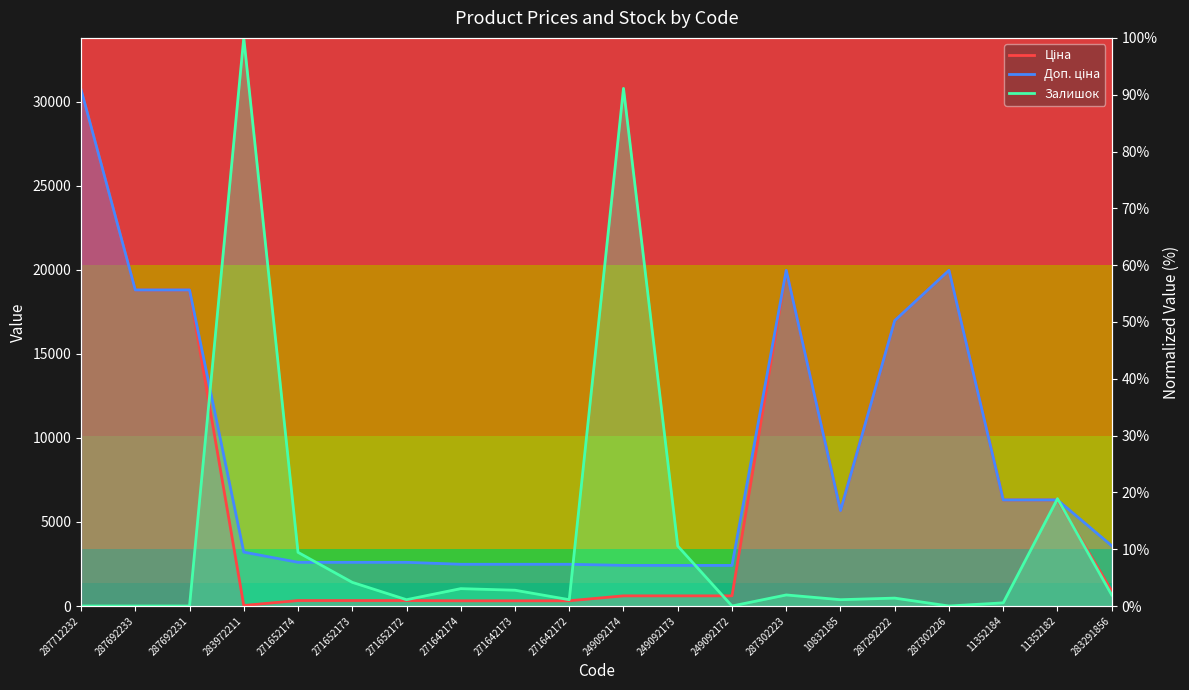

At which category is the sum across all series the highest?

287712232